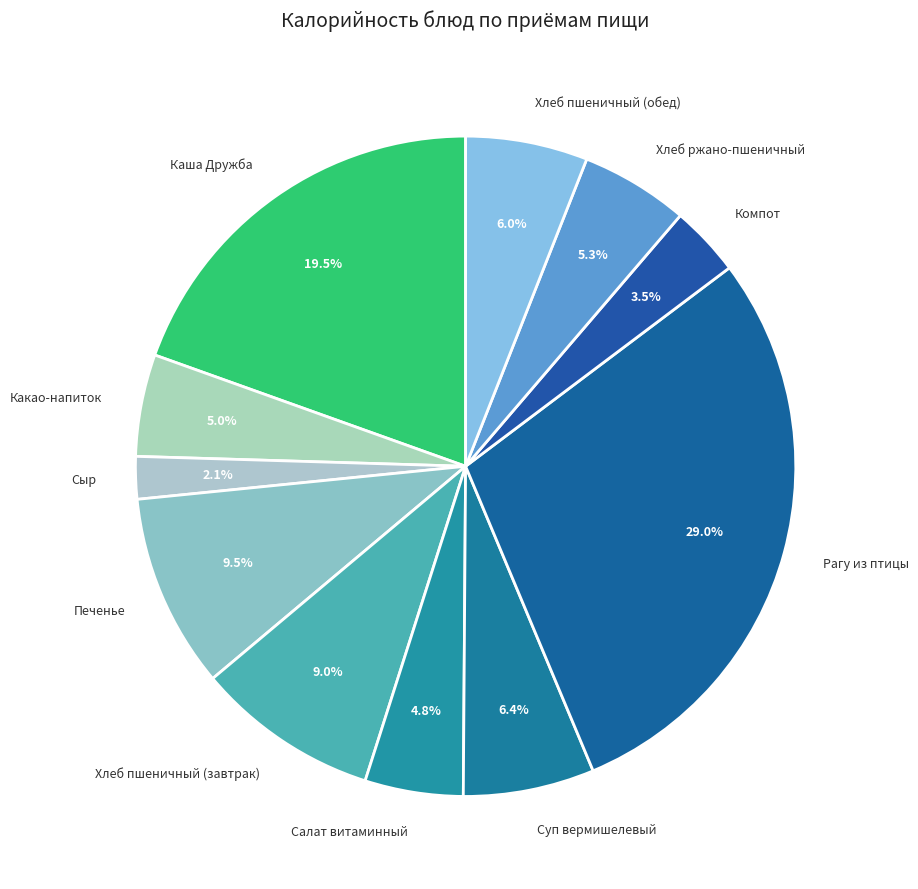

Does Каша Дружба represent more than half of the total?

No